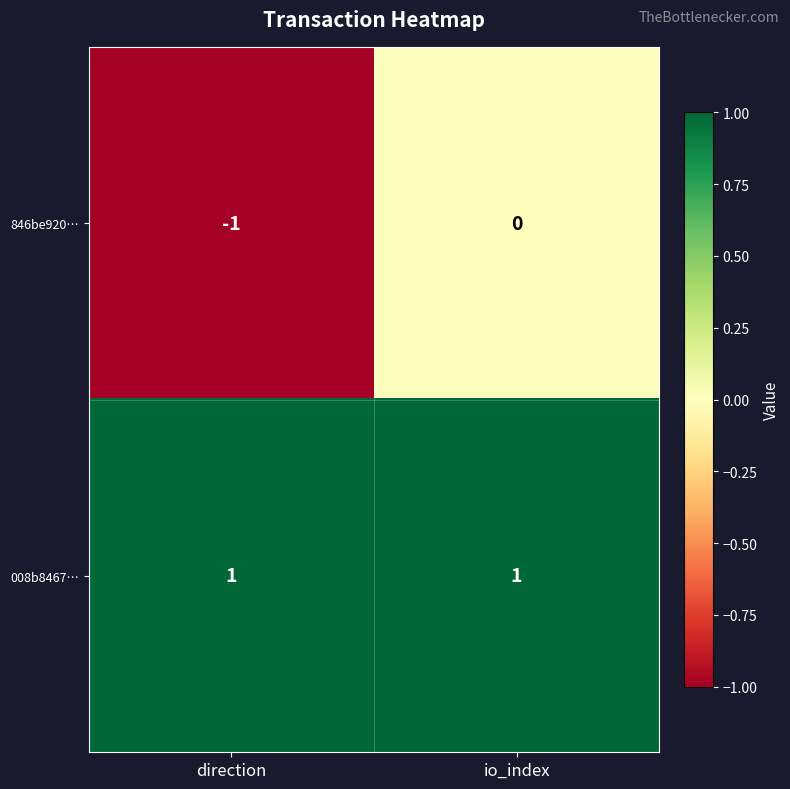

Which series has the largest total across all categories?

008b8467…